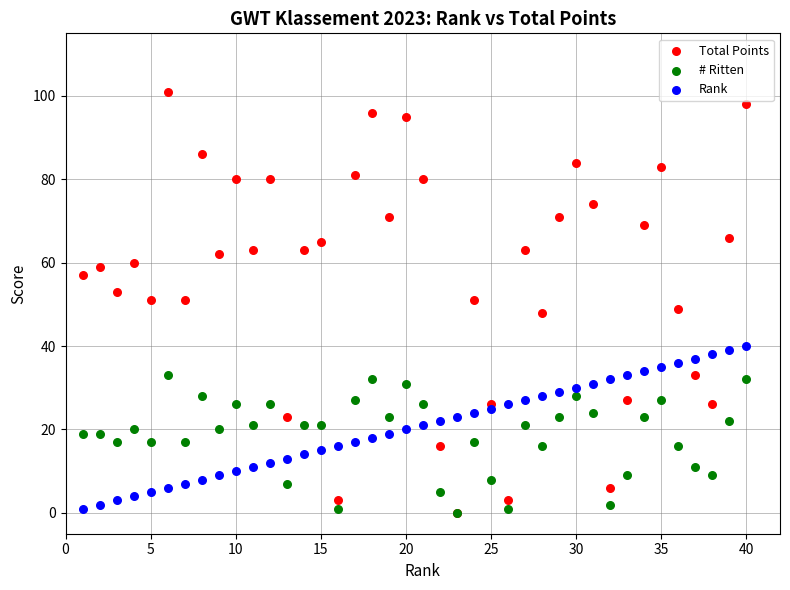

Which series contains the highest Y value?

Total Points